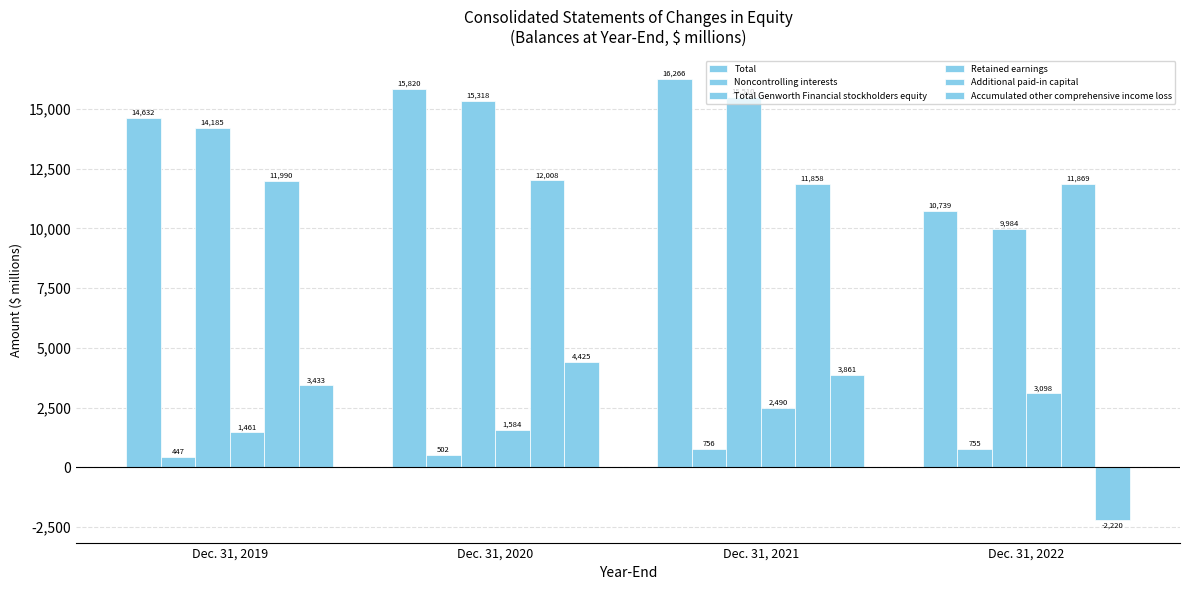

Reading left to right, list all the values displayed in this chart.

Total: 14632	15820	16266	10739
Noncontrolling interests: 447	502	756	755
Total Genworth Financial stockholders equity: 14185	15318	15510	9984
Retained earnings: 1461	1584	2490	3098
Additional paid-in capital: 11990	12008	11858	11869
Accumulated other comprehensive income loss: 3433	4425	3861	-2220